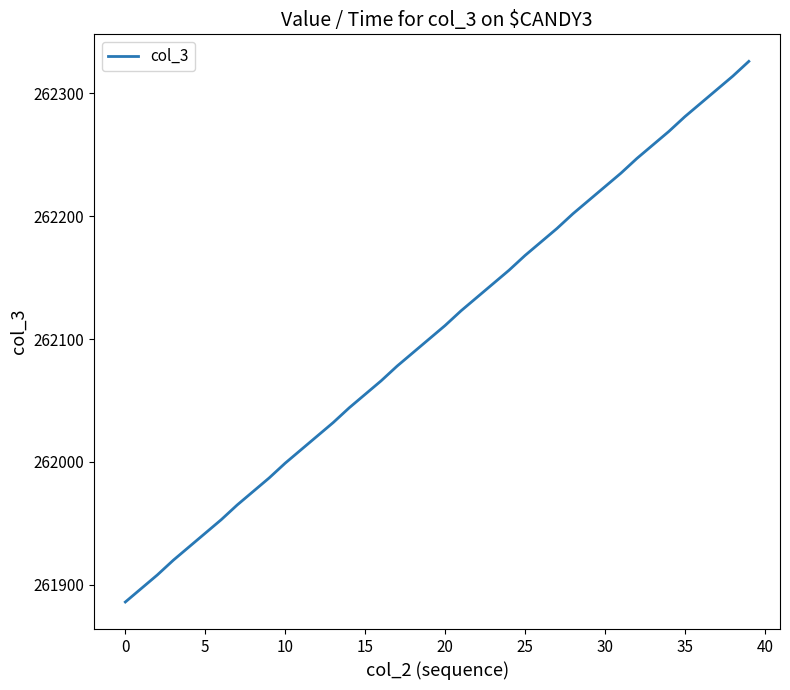

What is the difference between the maximum and minimum values?

440